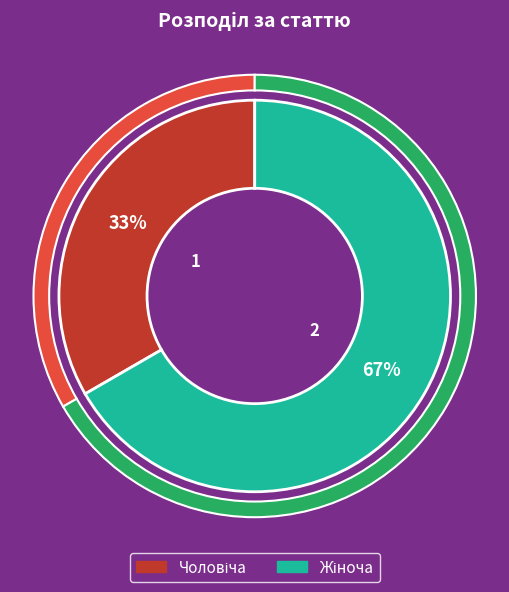

Which category accounts for the majority?

Жіноча